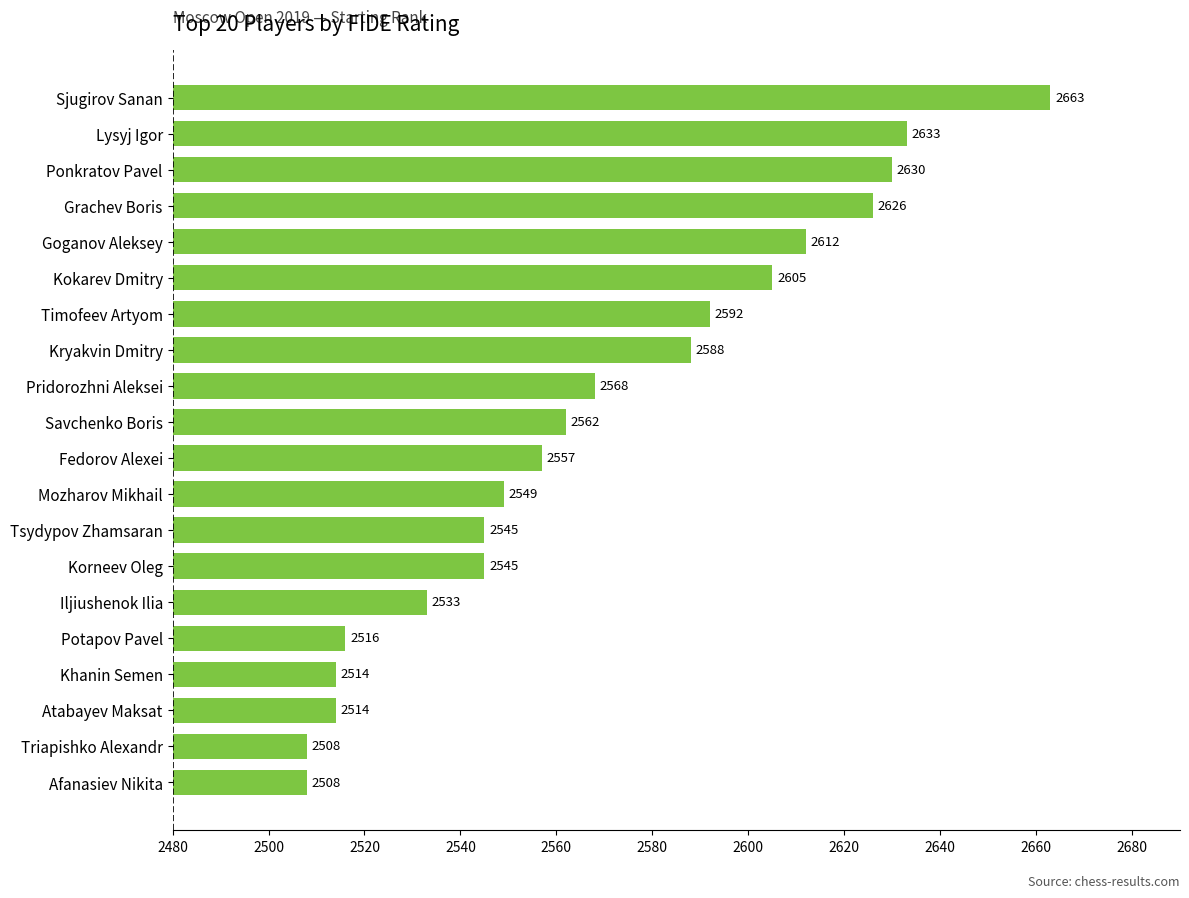

What is the value of the 11th bar from the top?

2557